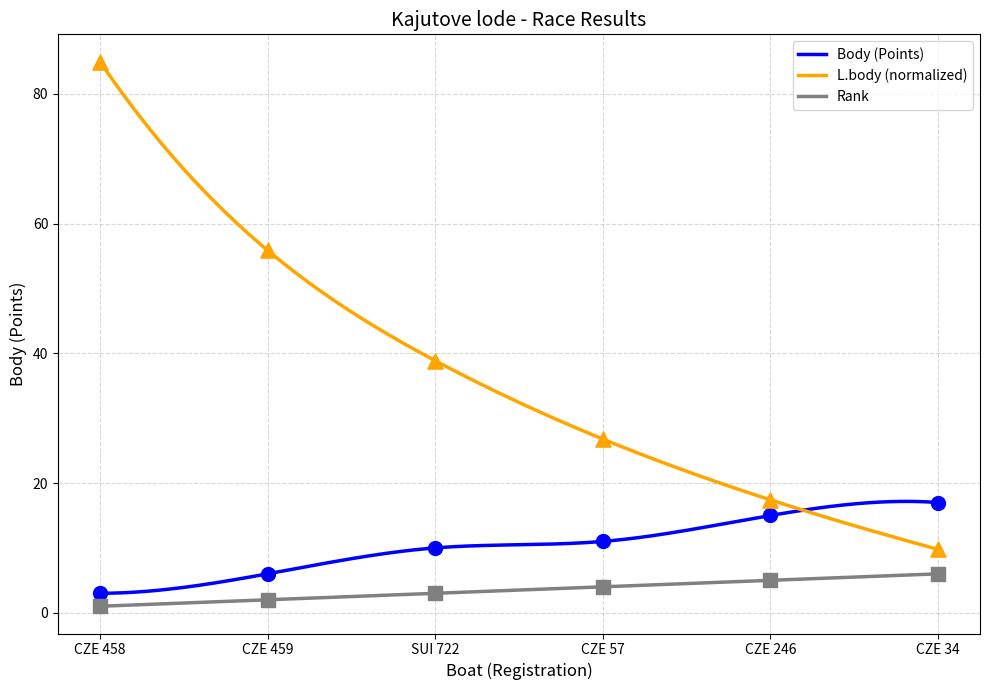

Which series reaches the minimum Y coordinate?

Body